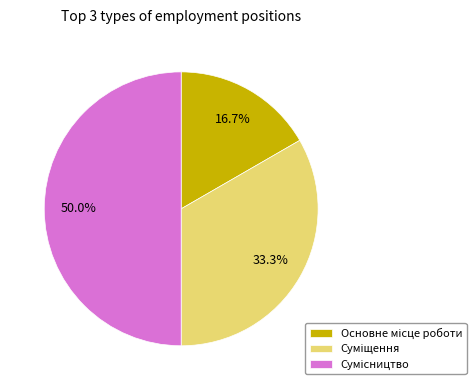

How many slices are in this pie chart?

3